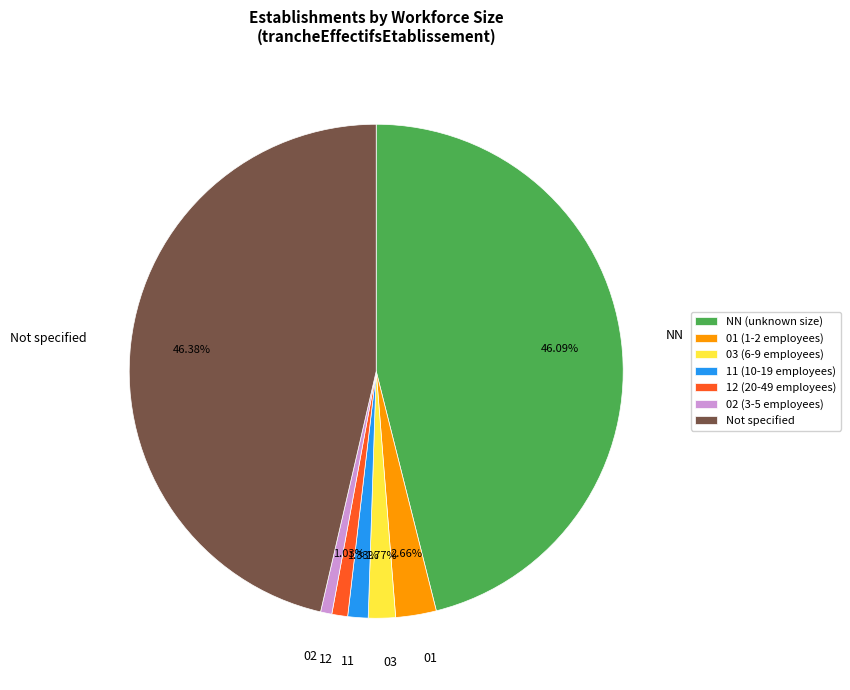

Approximately how many times larger is the value at 02 compared to 03?

0.4